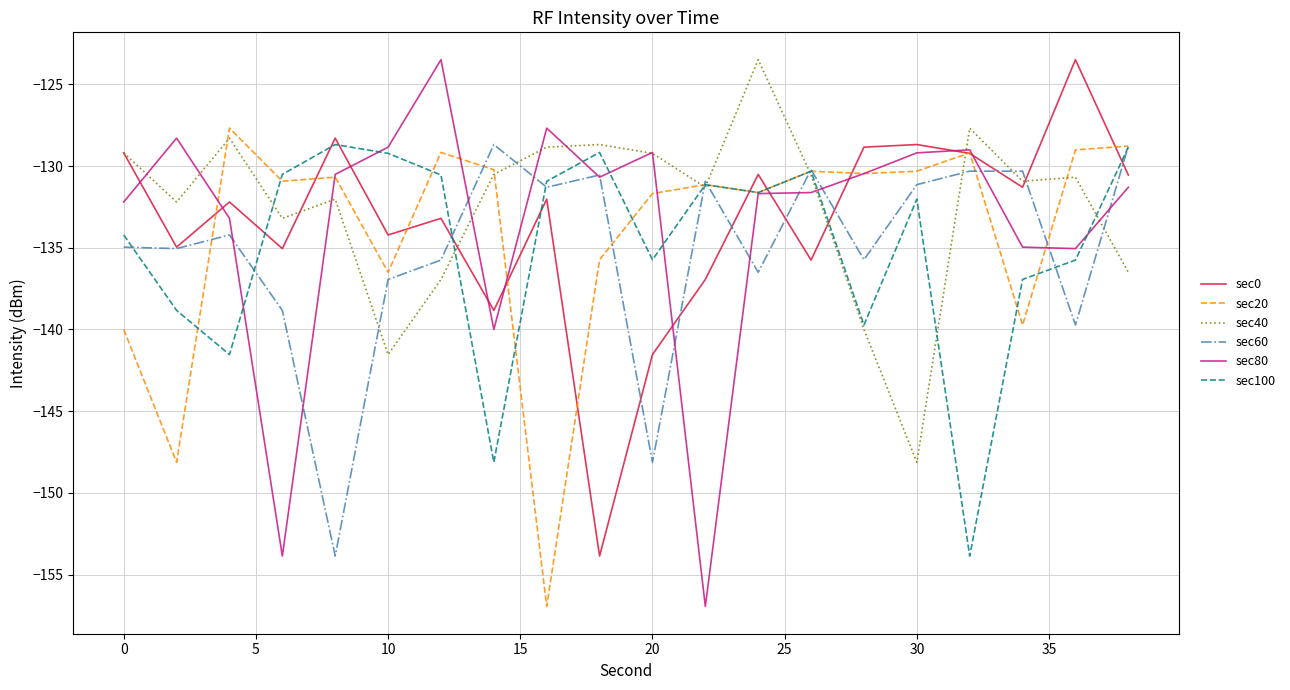

Which series ends up on top after the final intersection of sec0 and sec100?

sec100